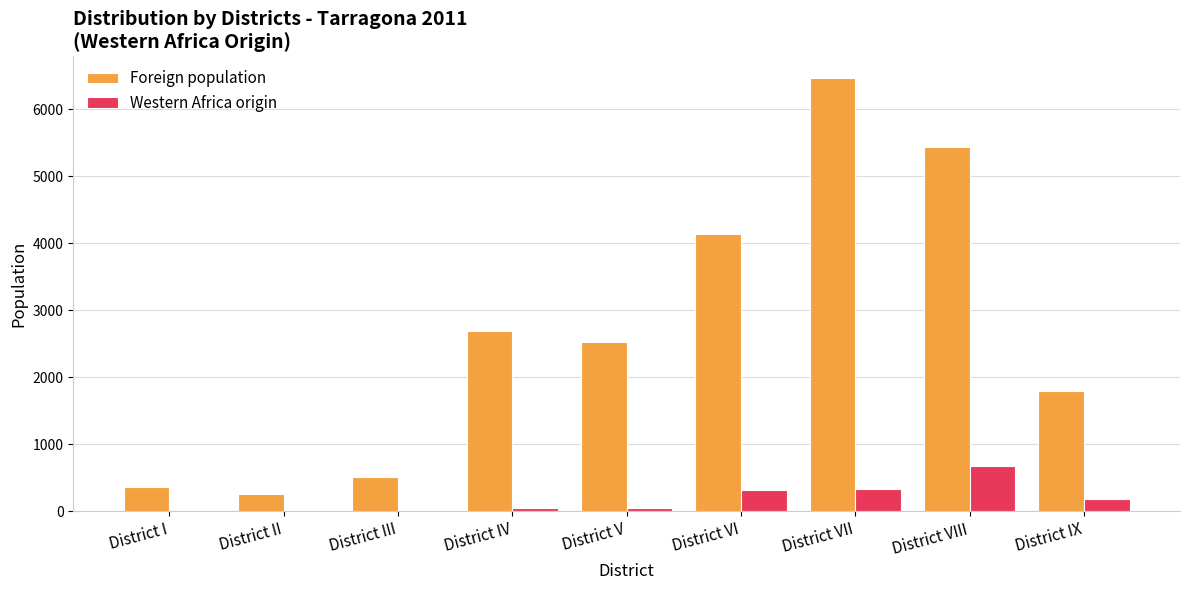

What is the sum of all Western Africa origin values?

1615